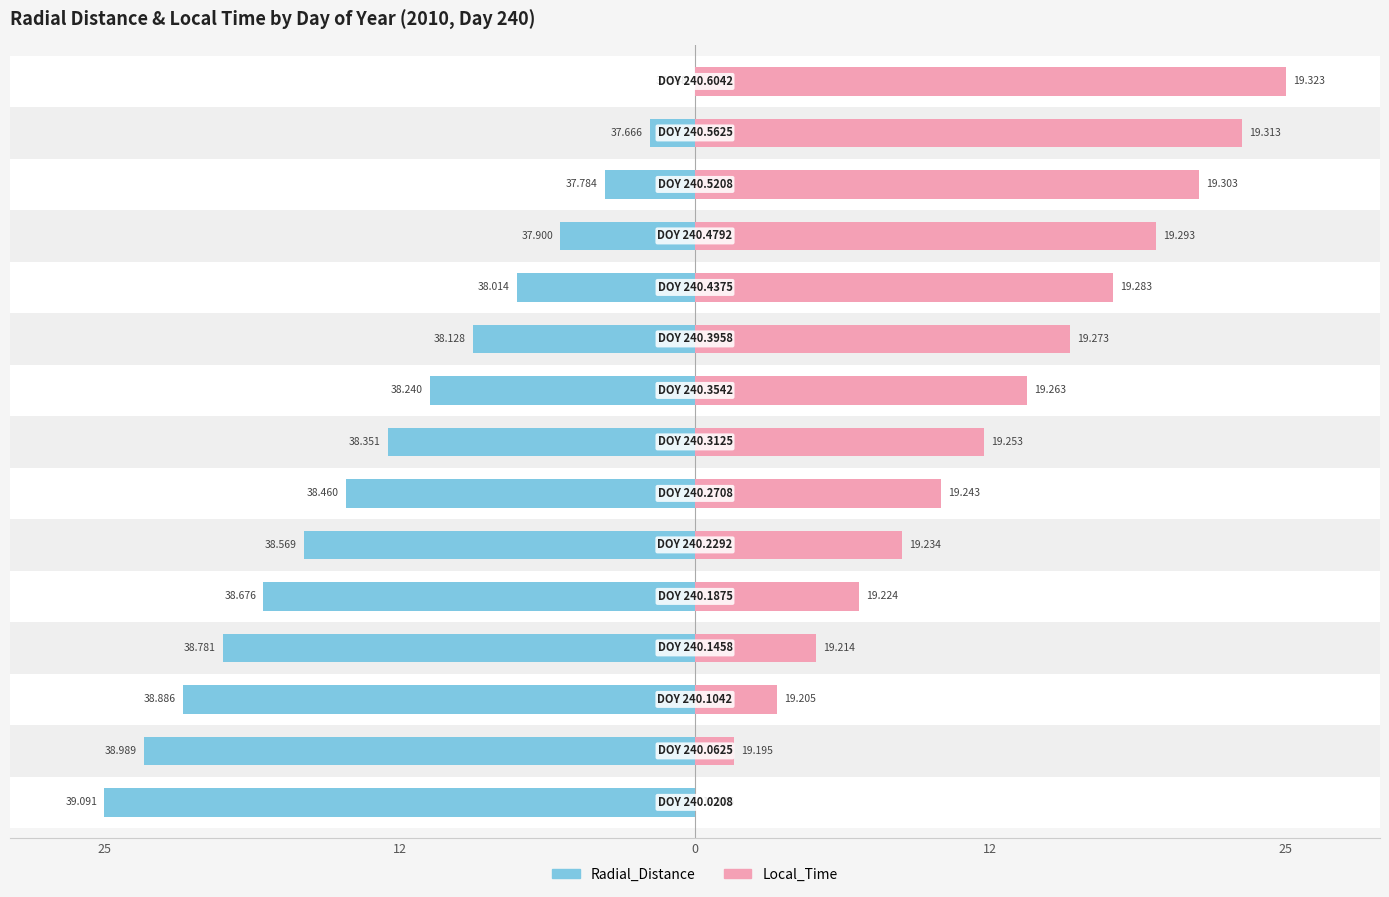

At how many categories does at least one series exceed -5?

15